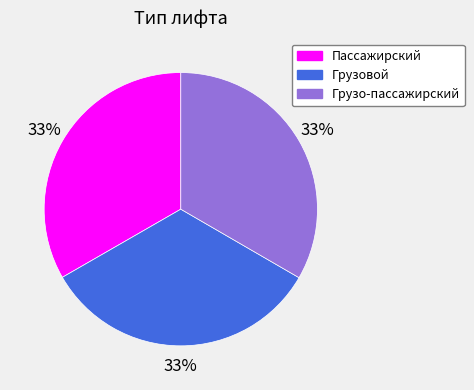

To the nearest percent, what portion does Пассажирский represent?

33%